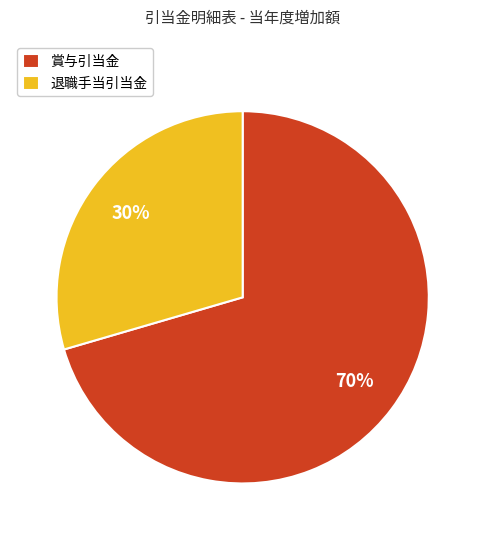

Do 賞与引当金 and 退職手当引当金 together represent more than half of the pie?

Yes